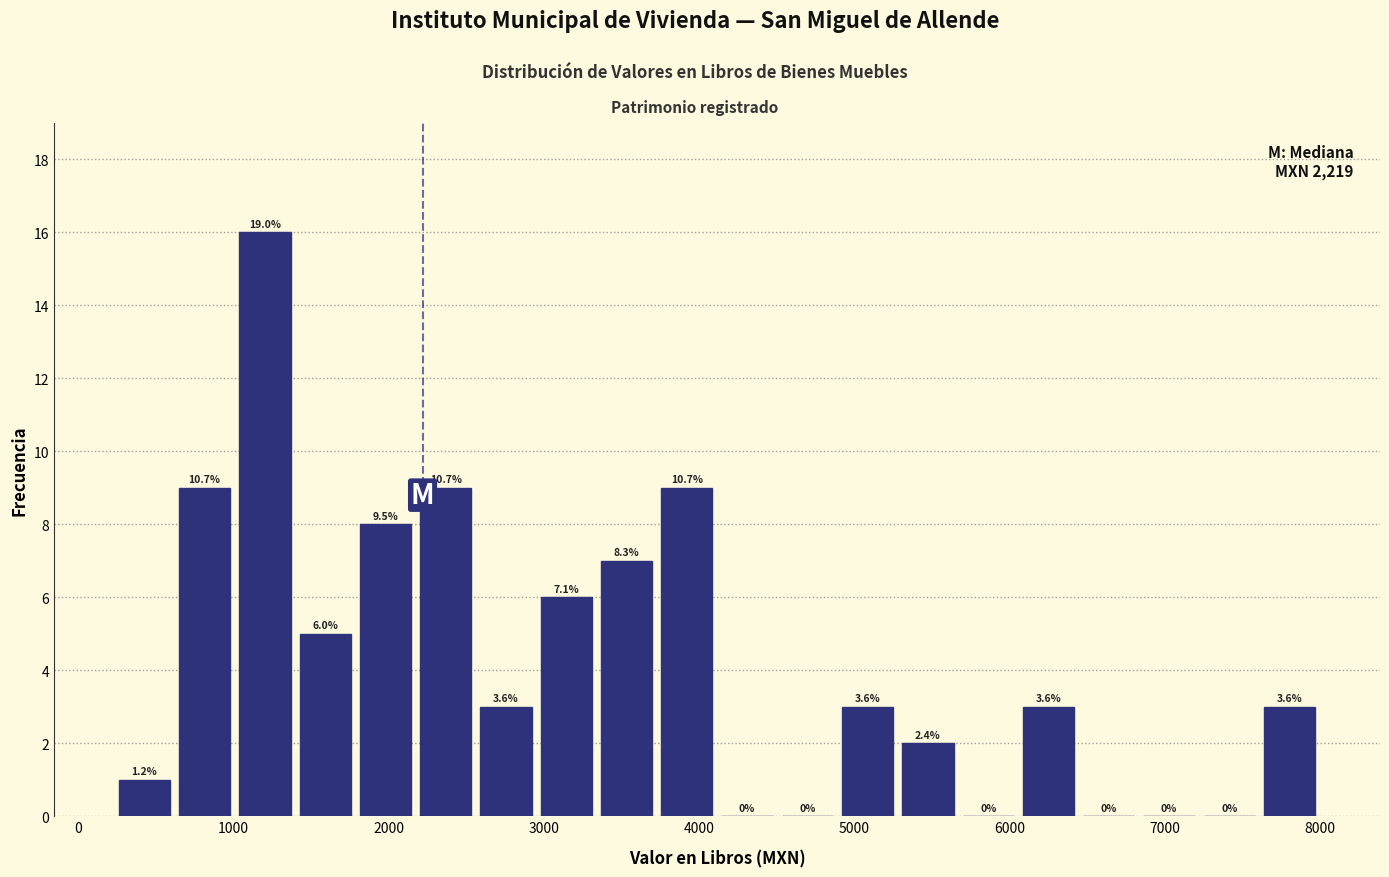

Read against the x-axis, roughly where is the centre of the tallest bar?

1200